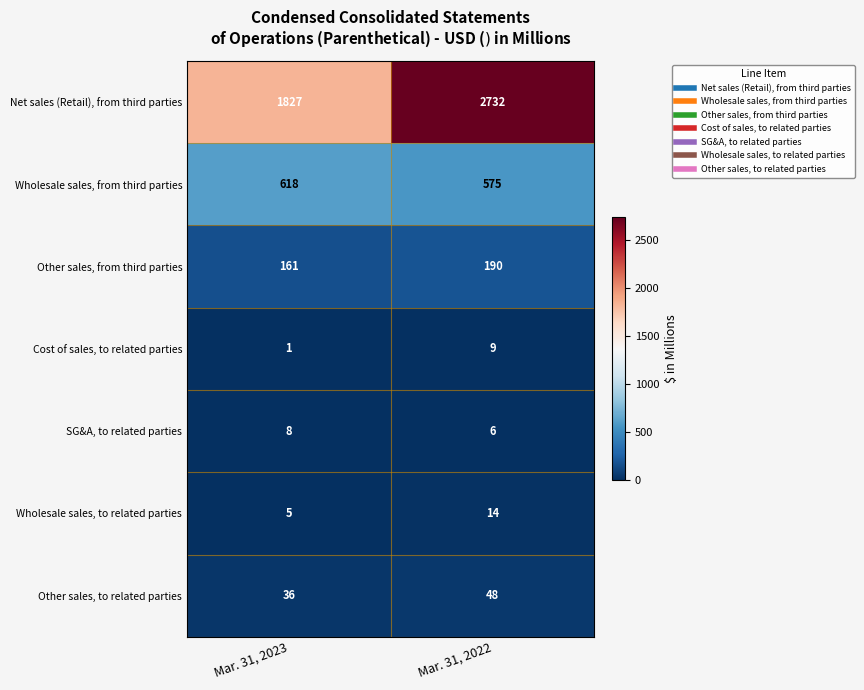

How many values in the Net sales (Retail), from third parties series are below 2732?

1